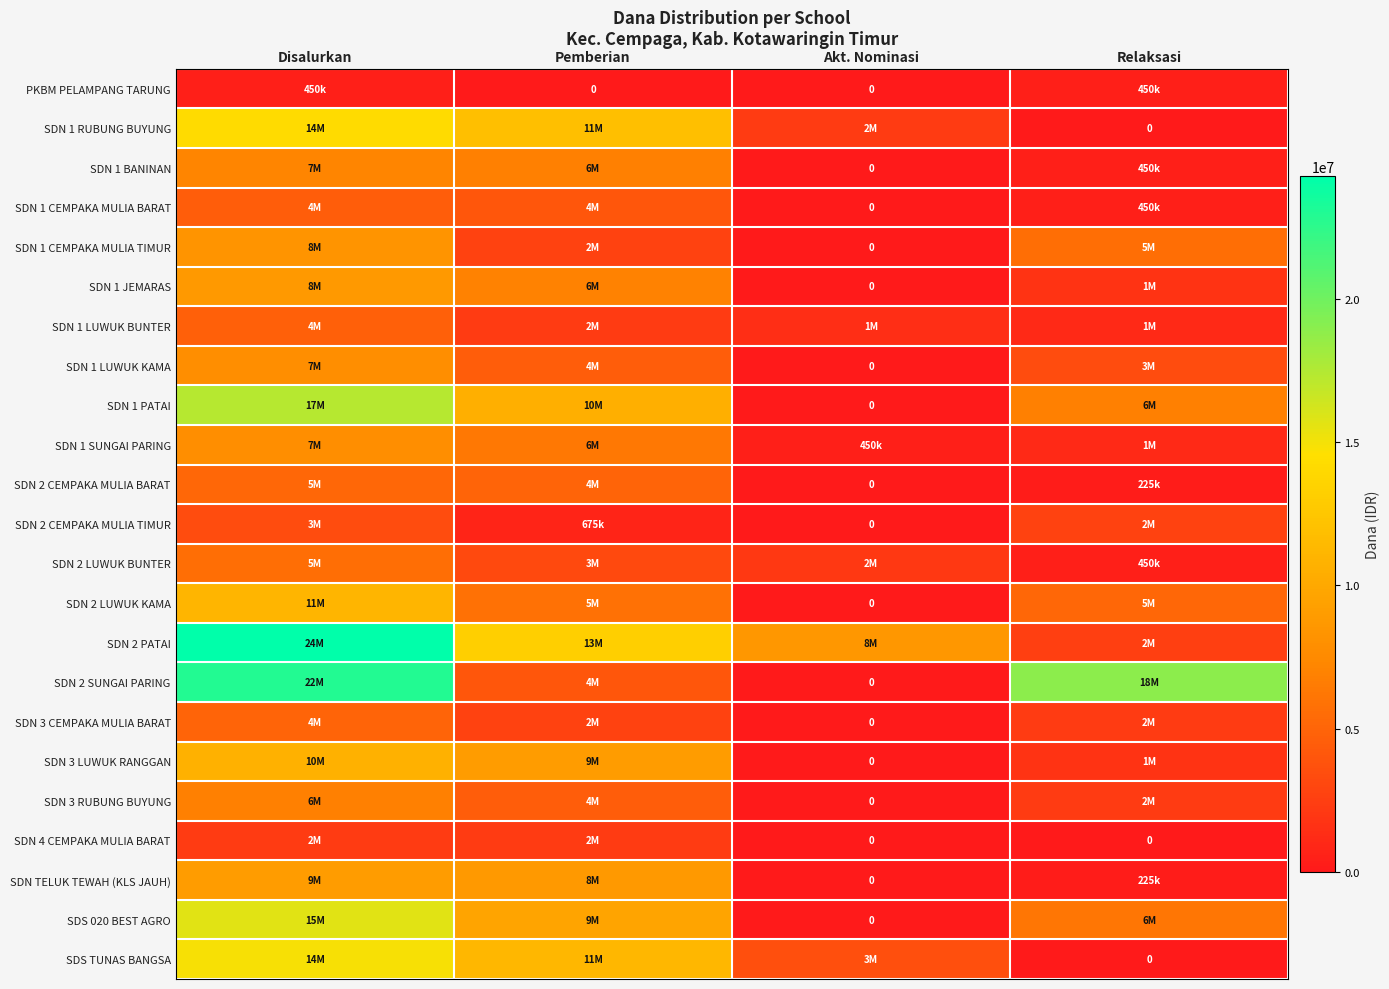

List the series in order of their peak value, highest first.

SDN 2 PATAI, SDN 2 SUNGAI PARING, SDN 1 PATAI, SDS 020 BEST AGRO, SDS TUNAS BANGSA, SDN 1 RUBUNG BUYUNG, SDN 2 LUWUK KAMA, SDN 3 LUWUK RANGGAN, SDN TELUK TEWAH (KLS JAUH), SDN 1 JEMARAS, SDN 1 CEMPAKA MULIA TIMUR, SDN 1 LUWUK KAMA, SDN 1 SUNGAI PARING, SDN 1 BANINAN, SDN 3 RUBUNG BUYUNG, SDN 2 LUWUK BUNTER, SDN 2 CEMPAKA MULIA BARAT, SDN 3 CEMPAKA MULIA BARAT, SDN 1 LUWUK BUNTER, SDN 1 CEMPAKA MULIA BARAT, SDN 2 CEMPAKA MULIA TIMUR, SDN 4 CEMPAKA MULIA BARAT, PKBM PELAMPANG TARUNG